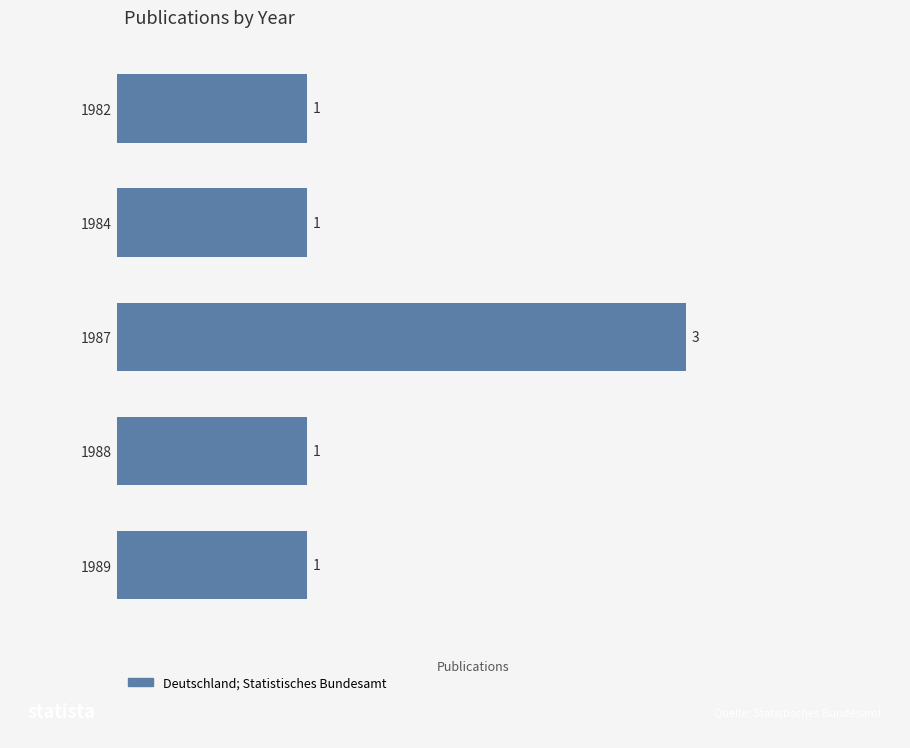

True or false: the data shows 0 at 1989.

False